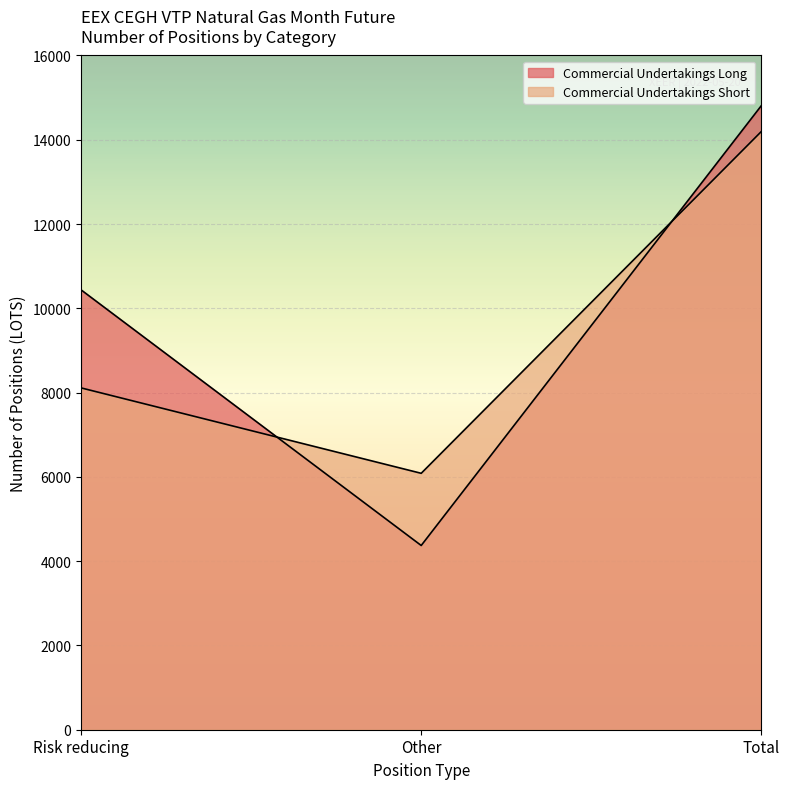

How many lines are shown in the chart?

2